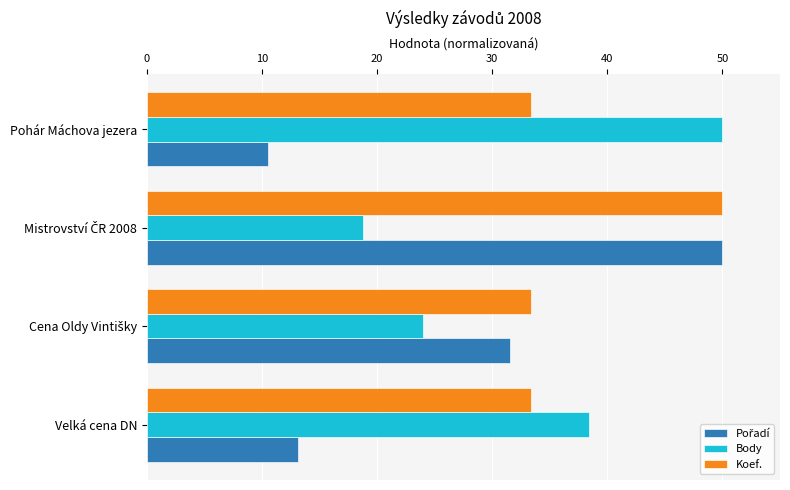

What is the average value of the Koef. series?

37.5